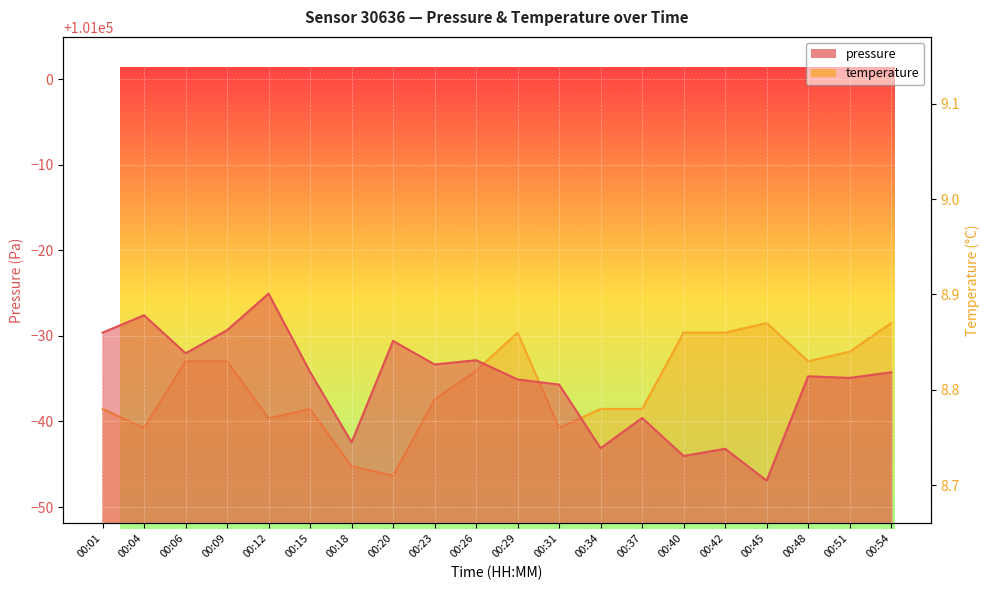

Rank the categories by pressure value from lowest to highest.

00:45, 00:40, 00:42, 00:34, 00:18, 00:37, 00:31, 00:29, 00:51, 00:48, 00:54, 00:15, 00:23, 00:26, 00:06, 00:20, 00:01, 00:09, 00:04, 00:12